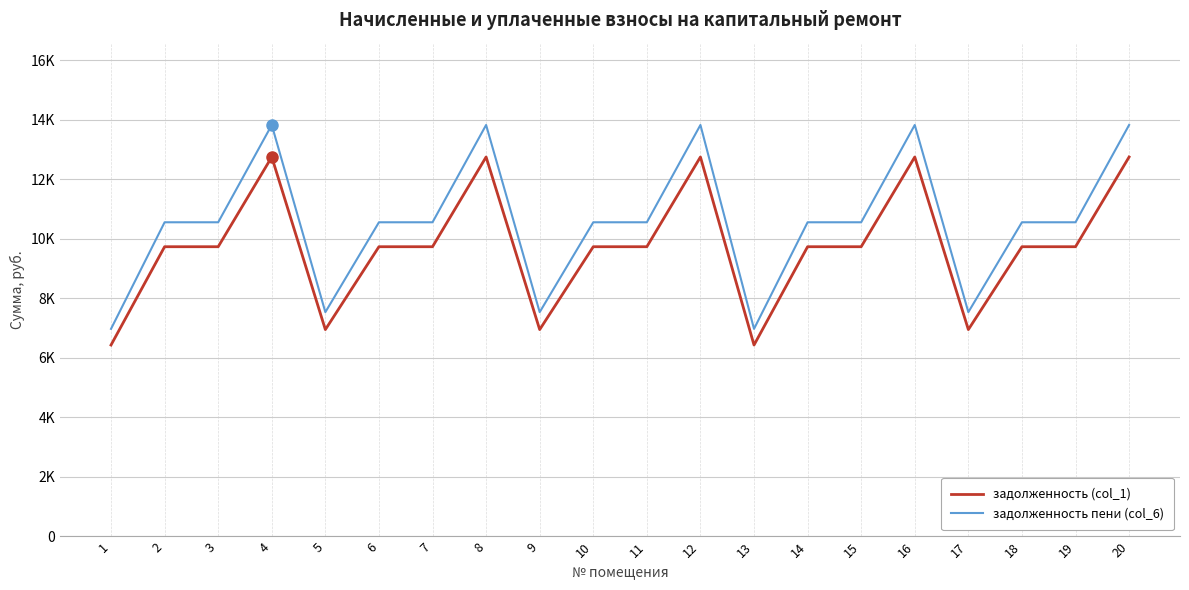

True or false: задолженность (col_1) and задолженность пени (col_6) intersect in this chart.

False